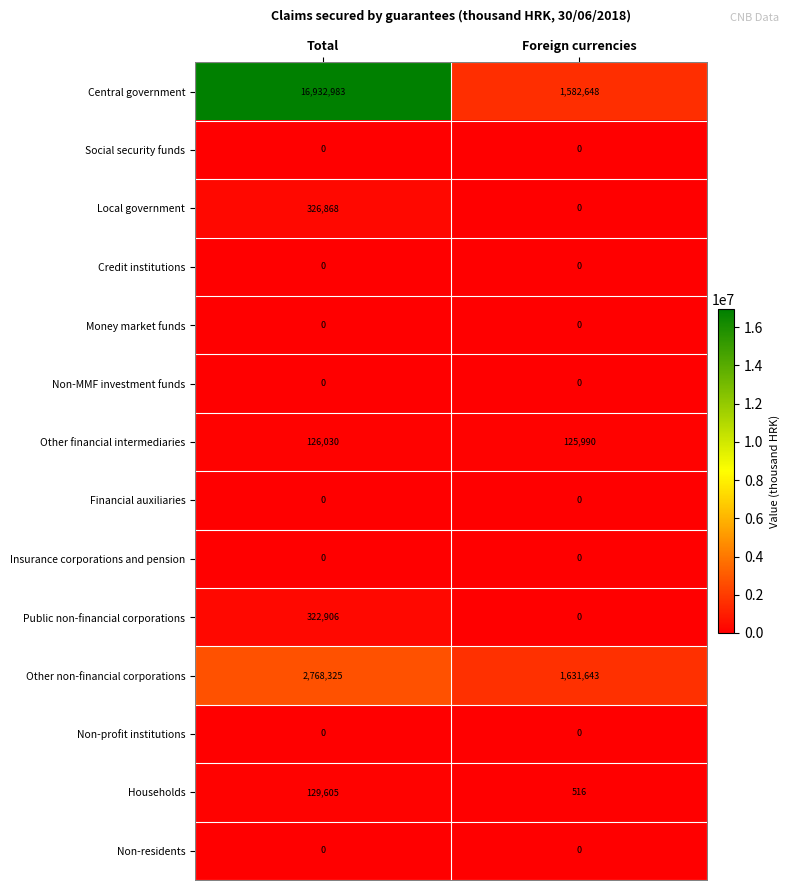

Which series has the largest total across all categories?

Central government